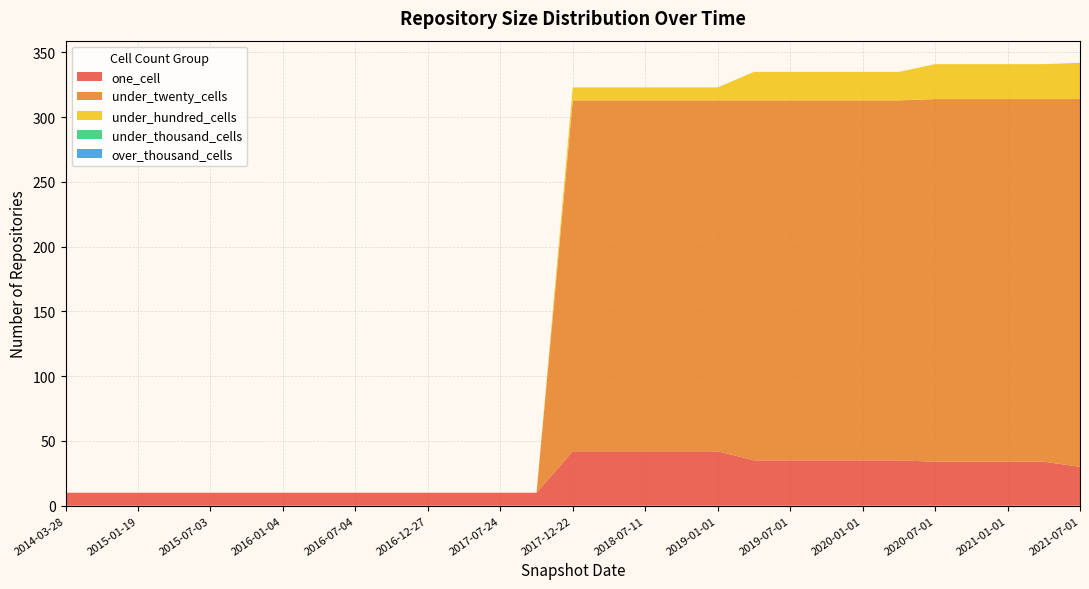

Reading left to right, extract all data points from this chart.

one_cell: 10	10	10	10	10	10	10	10	10	10	10	10	10	10	42	42	42	42	42	35	35	35	35	35	34	34	34	34	30
under_twenty_cells: 0	0	0	0	0	0	0	0	0	0	0	0	0	0	271	271	271	271	271	278	278	278	278	278	280	280	280	280	284
under_hundred_cells: 0	0	0	0	0	0	0	0	0	0	0	0	0	0	10	10	10	10	10	22	22	22	22	22	27	27	27	27	28
under_thousand_cells: 0	0	0	0	0	0	0	0	0	0	0	0	0	0	0	0	0	0	0	0	0	0	0	0	0	0	0	0	0
over_thousand_cells: 0	0	0	0	0	0	0	0	0	0	0	0	0	0	0	0	0	0	0	0	0	0	0	0	0	0	0	0	0